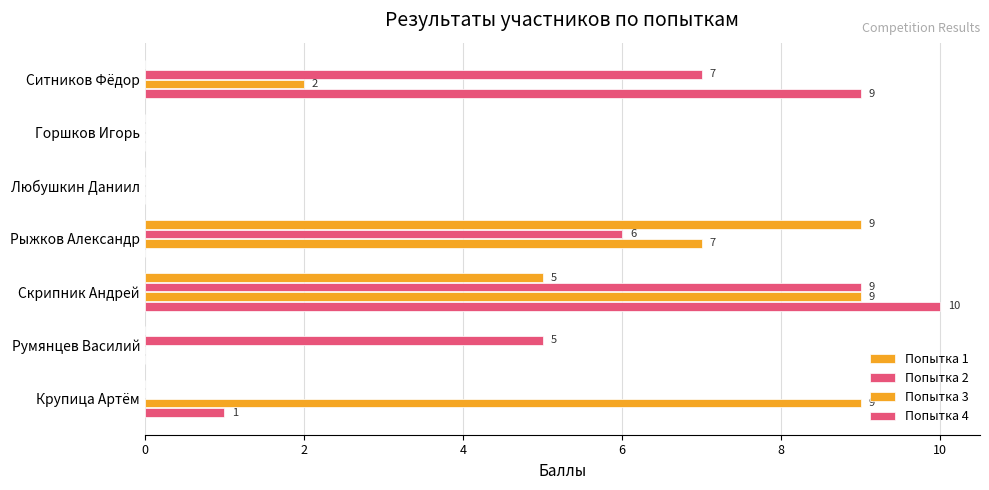

How many series are shown in this chart?

4